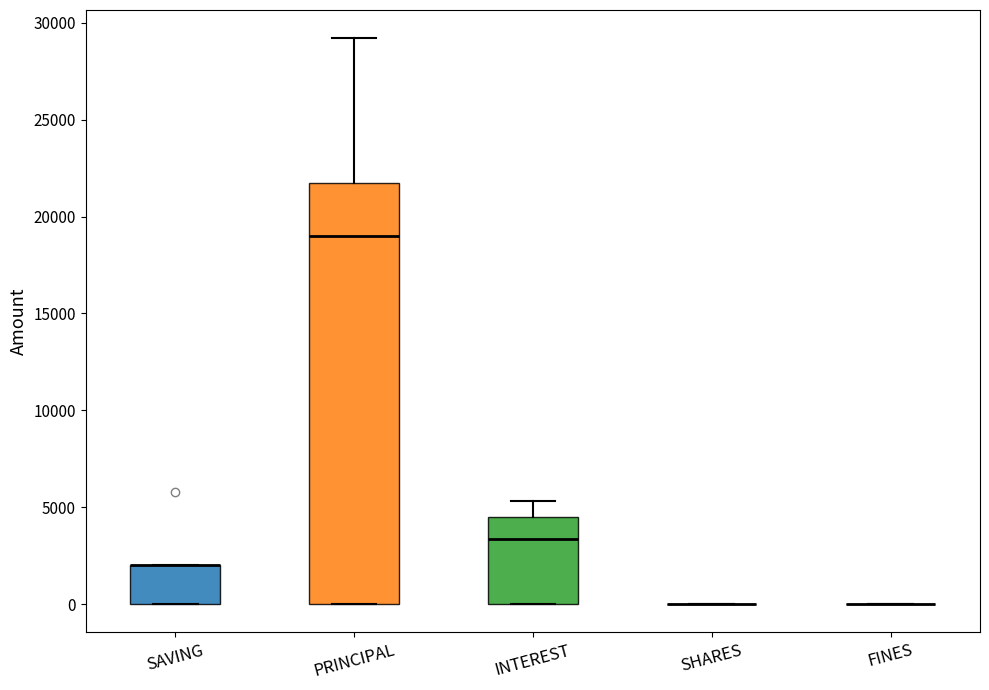

Reading left to right, transcribe this box plot: for each box, give where its median line is, the range the box spans, and where its two whiskers end, as read against the y-axis. The values are not printed on the chart, so give them approximately, as read against the axis.

SAVING: median 2000 (drawn on the box's upper edge), box 0 to 2000, whiskers 0 to 2000
PRINCIPAL: median 19000, box 0 to 22000, whiskers 0 to 29000
INTEREST: median 3500, box 0 to 4500, whiskers 0 to 5500
SHARES: box collapsed to a line at 0, whiskers 0 to 0
FINES: box collapsed to a line at 0, whiskers 0 to 0